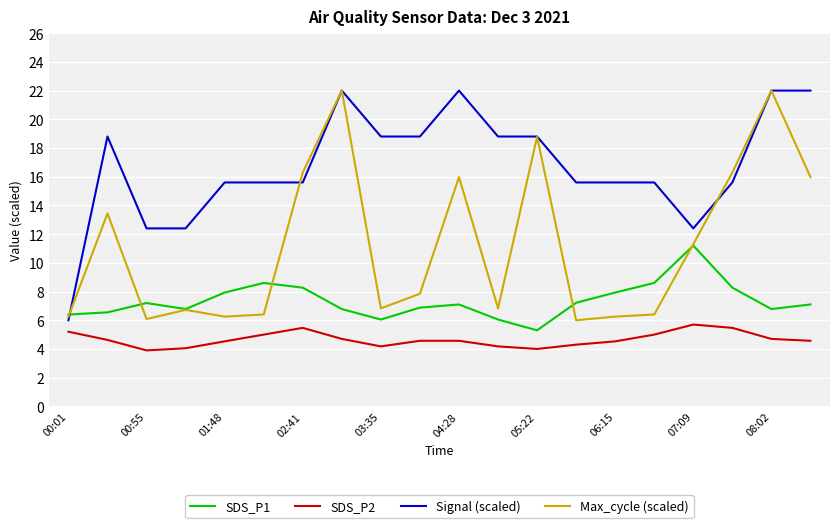

True or false: SDS_P1 and SDS_P2 cross at least once.

False